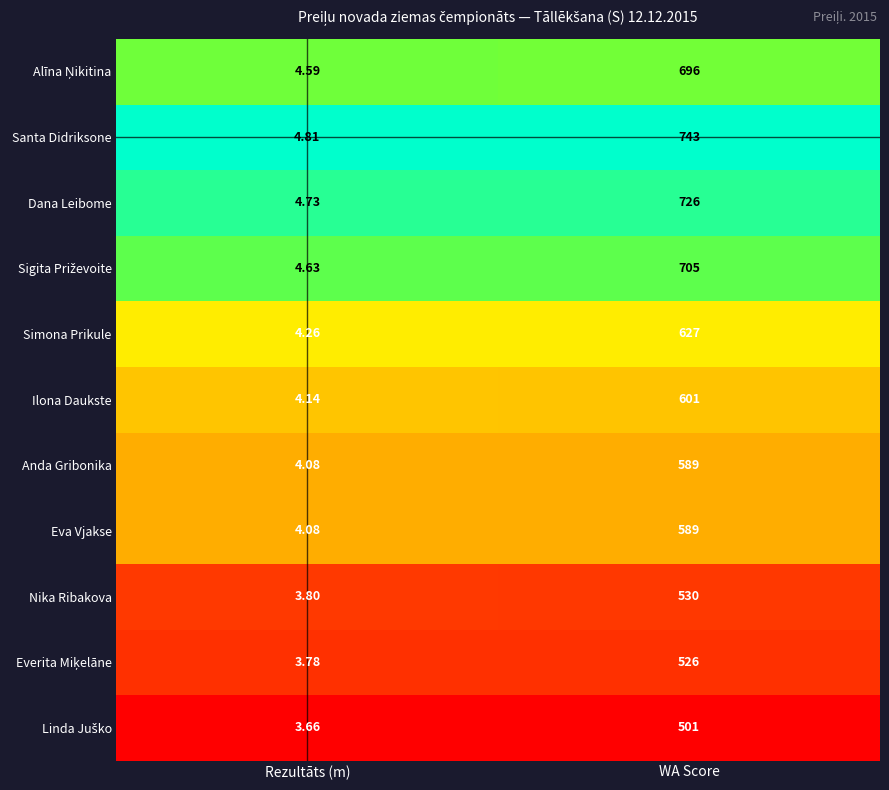

Is the value of Santa Didriksone at WA Score greater than the value of Ilona Daukste at WA Score?

Yes